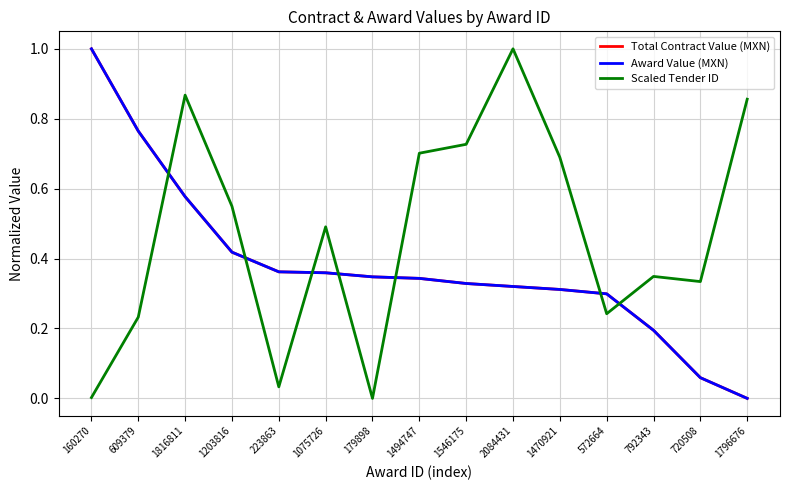

Reading left to right, what are all the values shown in this chart?

Total Contract Value (MXN): 1.0	0.8	0.6	0.4	0.4	0.4	0.3	0.3	0.3	0.3	0.3	0.3	0.2	0.1	0.0
Award Value (MXN): 1.0	0.8	0.6	0.4	0.4	0.4	0.3	0.3	0.3	0.3	0.3	0.3	0.2	0.1	0.0
Scaled Tender ID: 0.0	0.2	0.9	0.5	0.0	0.5	0.0	0.7	0.7	1.0	0.7	0.2	0.3	0.3	0.9